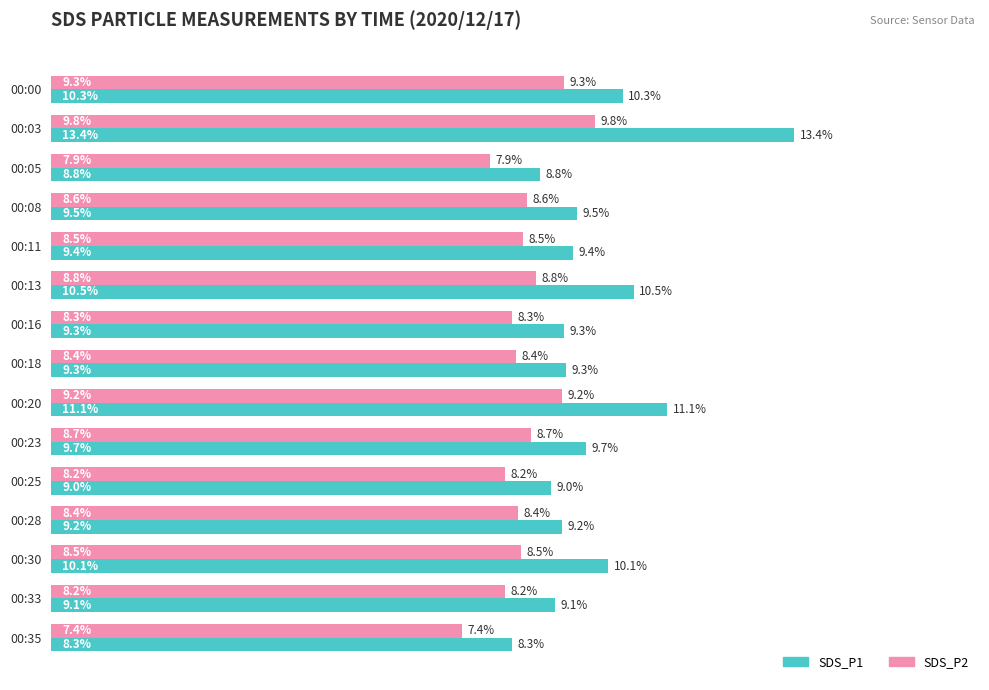

Which series changed the most between 00:13 and 00:28?

SDS_P1